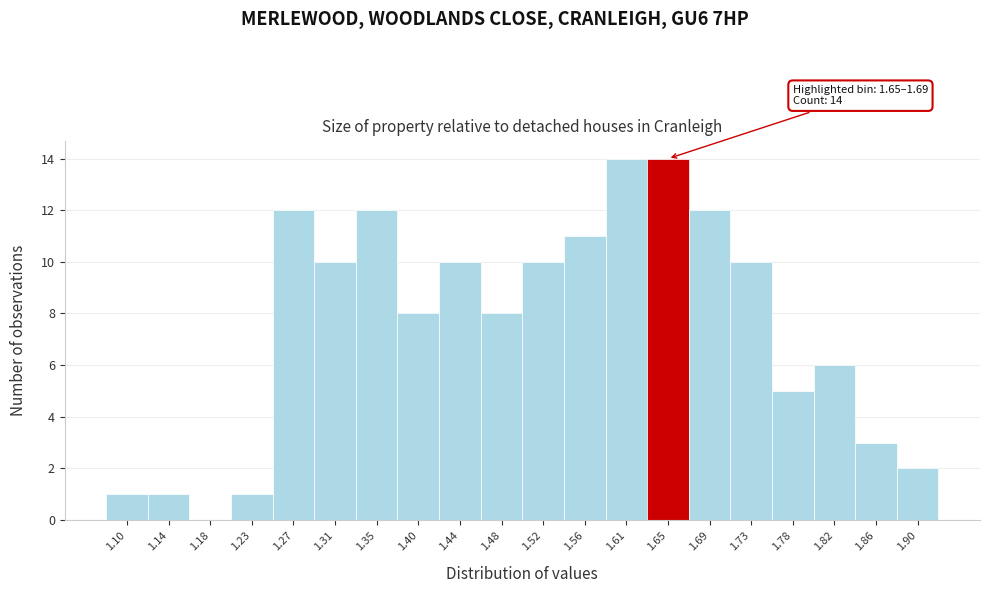

Reading left to right, list all the values displayed in this chart.

1.10=1	1.14=1	1.18=0	1.23=1	1.27=12	1.31=10	1.35=12	1.40=8	1.44=10	1.48=8	1.52=10	1.56=11	1.61=14	1.65=14	1.69=12	1.73=10	1.78=5	1.82=6	1.86=3	1.90=2